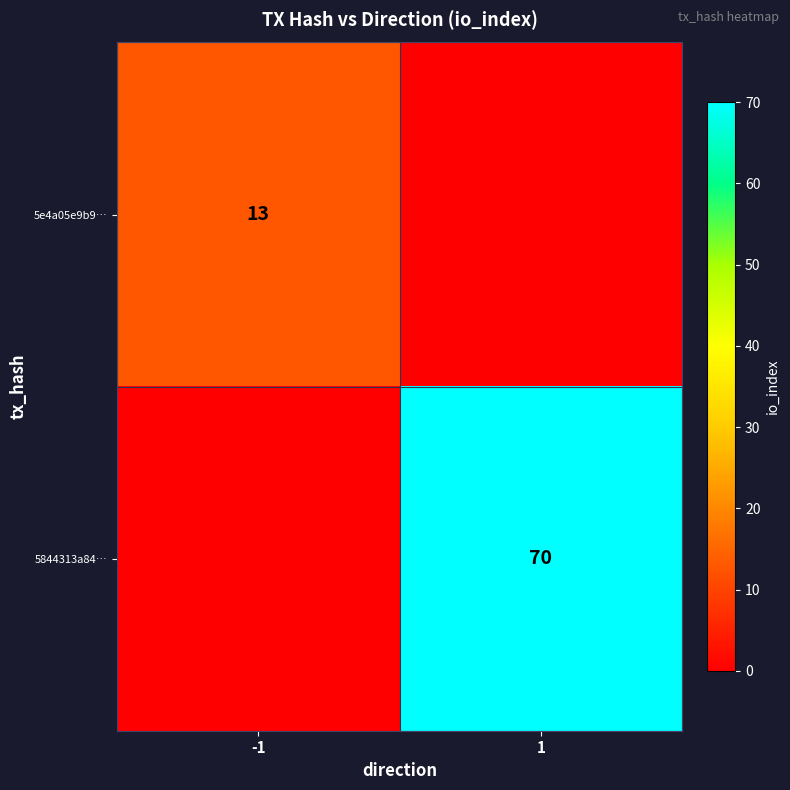

True or false: 5e4a05e9b9… has a value of 21 at -1.

False